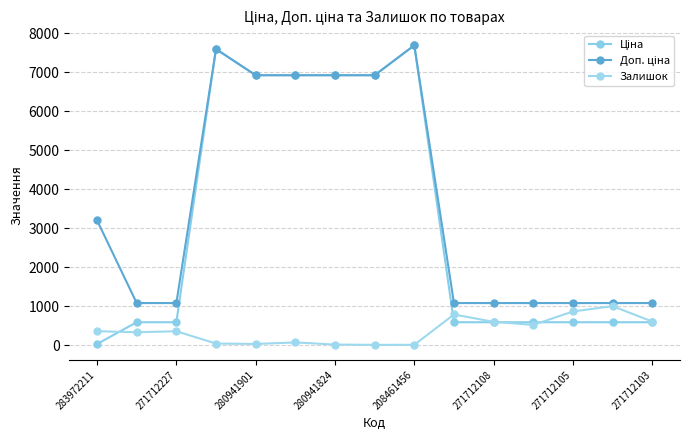

Is this an area chart (filled region under the line)?

No